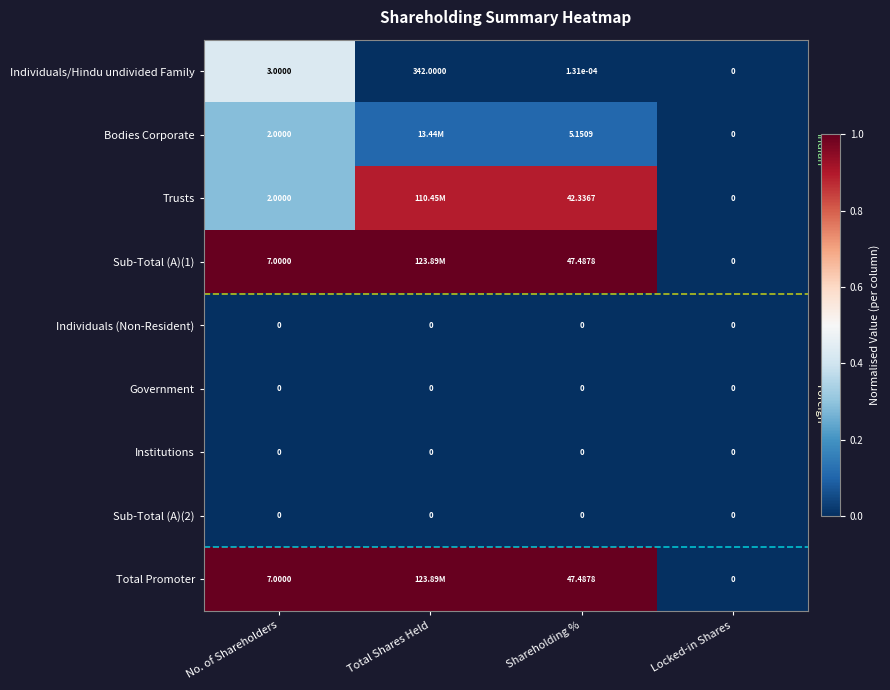

List the labels in order of Individuals/Hindu undivided Family value, largest first.

Total Shares Held, No. of Shareholders, Shareholding %, Locked-in Shares